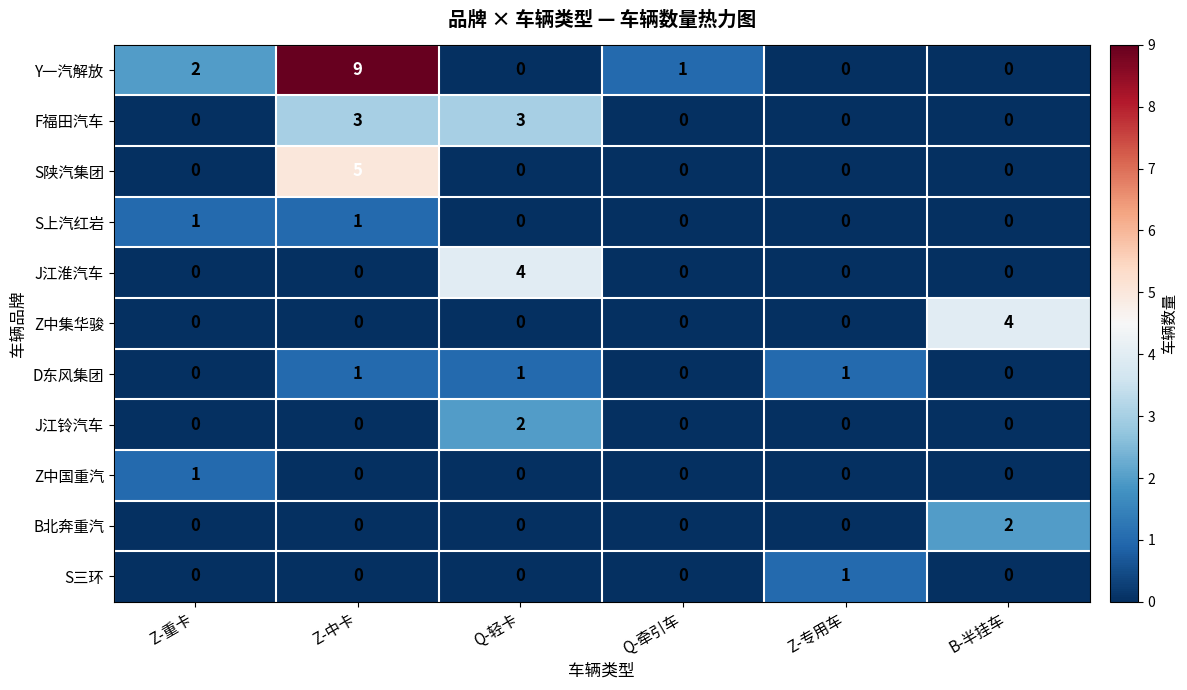

How many Y一汽解放 values are between 0 and 2?

5